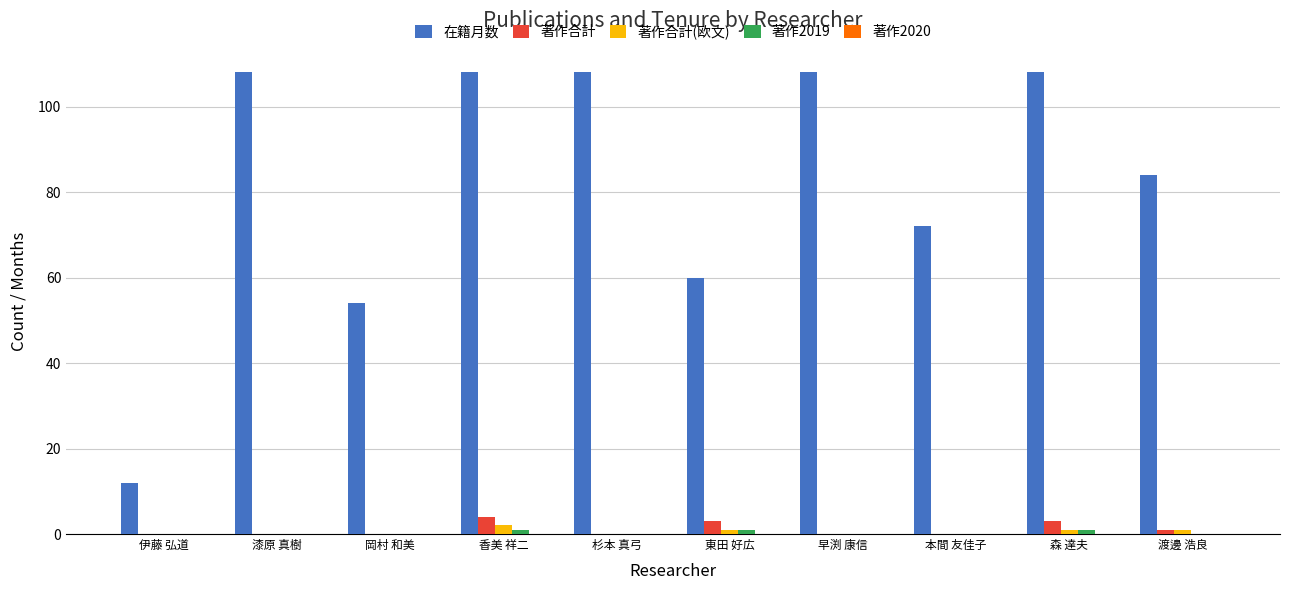

What is the highest value of the 在籍月数 series?

108